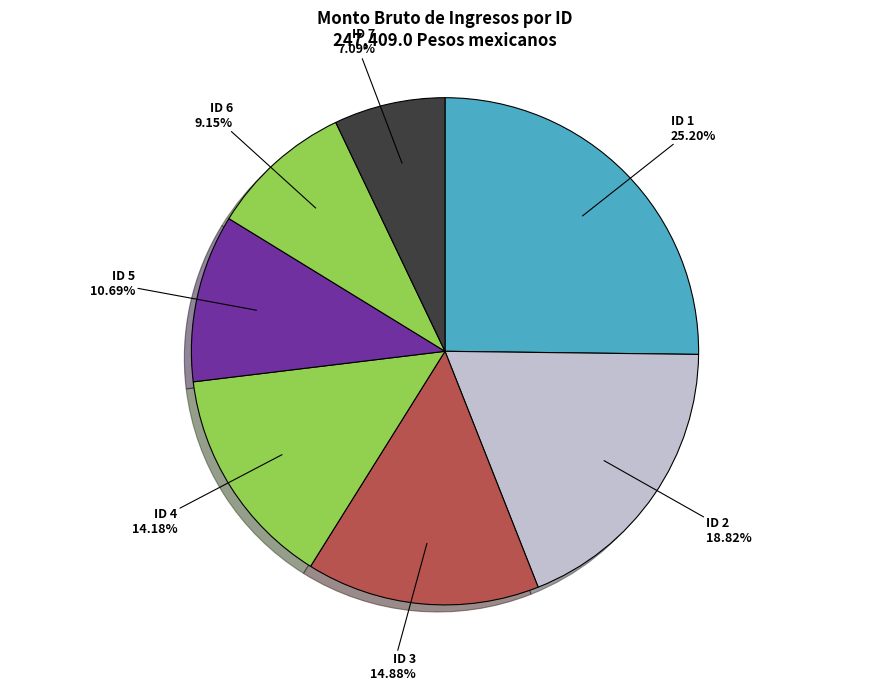

Which slice is the smallest?

ID 7